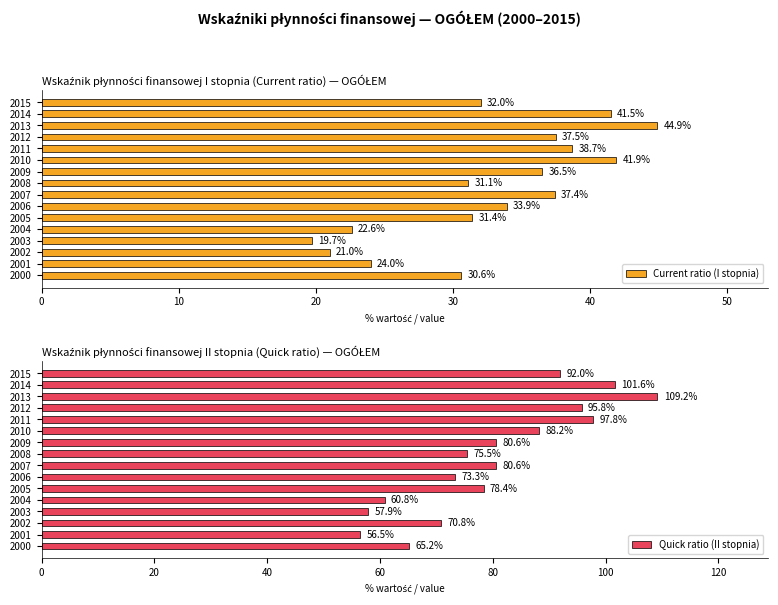

The value of Current ratio (I stopnia) at 2014 is 72.0. True or false?

False